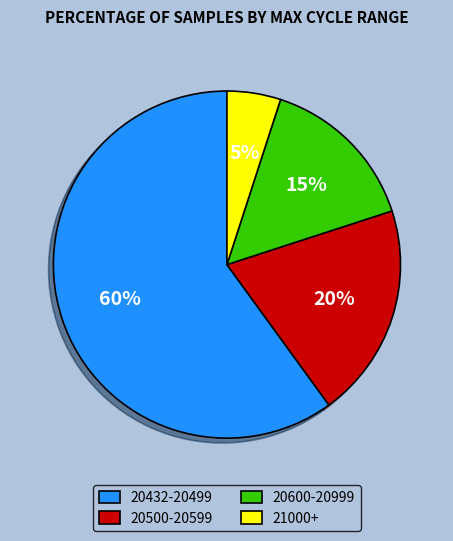

Which category has the smallest portion of the pie?

21000+